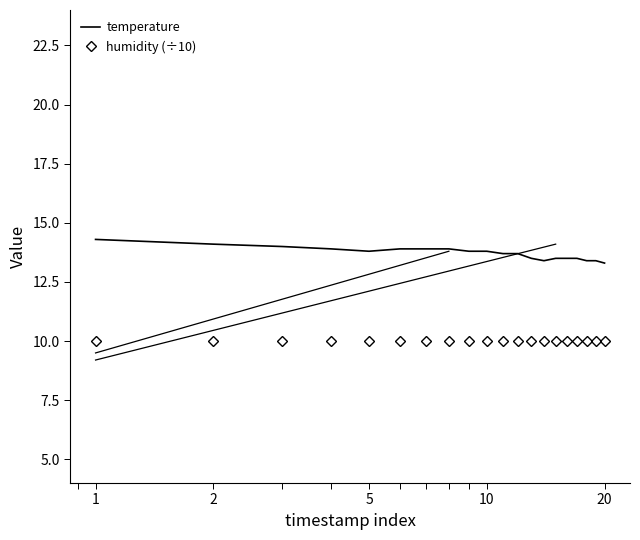

Which series has the widest spread of values?

temperature